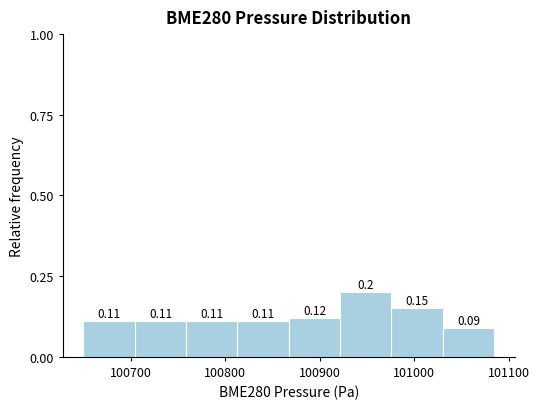

Reading left to right, transcribe this chart: for each bar, give the range it covers on the x-axis and its height. The bar edges are not printed on the chart, so give them approximately, as read against the axis.

100650 to 100700: 0.11
100700 to 100760: 0.11
100760 to 100810: 0.11
100810 to 100870: 0.11
100870 to 100920: 0.12
100920 to 100980: 0.20
100980 to 101030: 0.15
101030 to 101080: 0.09